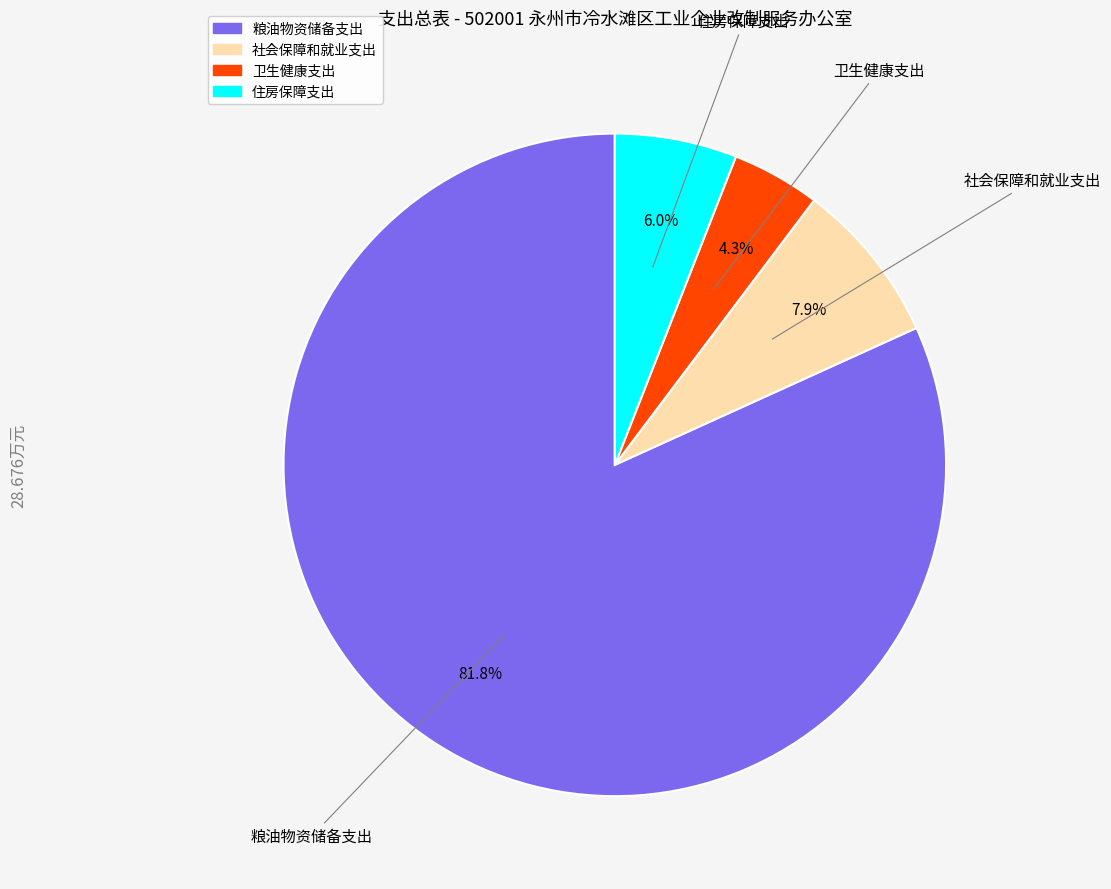

What percentage is NOT represented by 社会保障和就业支出?

92.1%